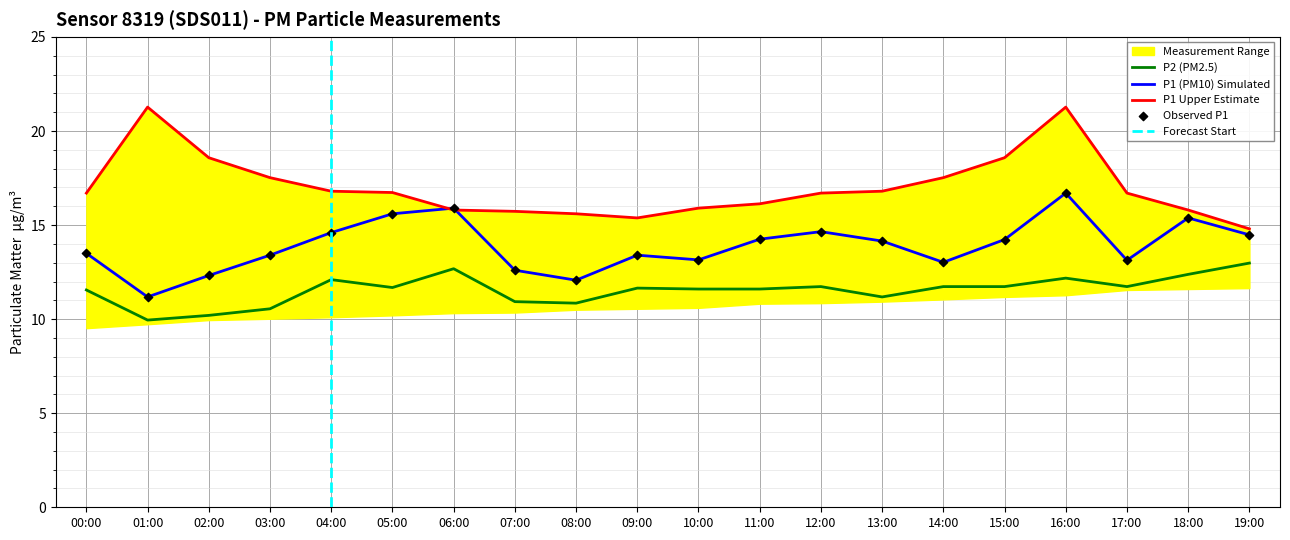

The P2 (PM2.5) series shows 18.6 at 12:00. True or false?

False